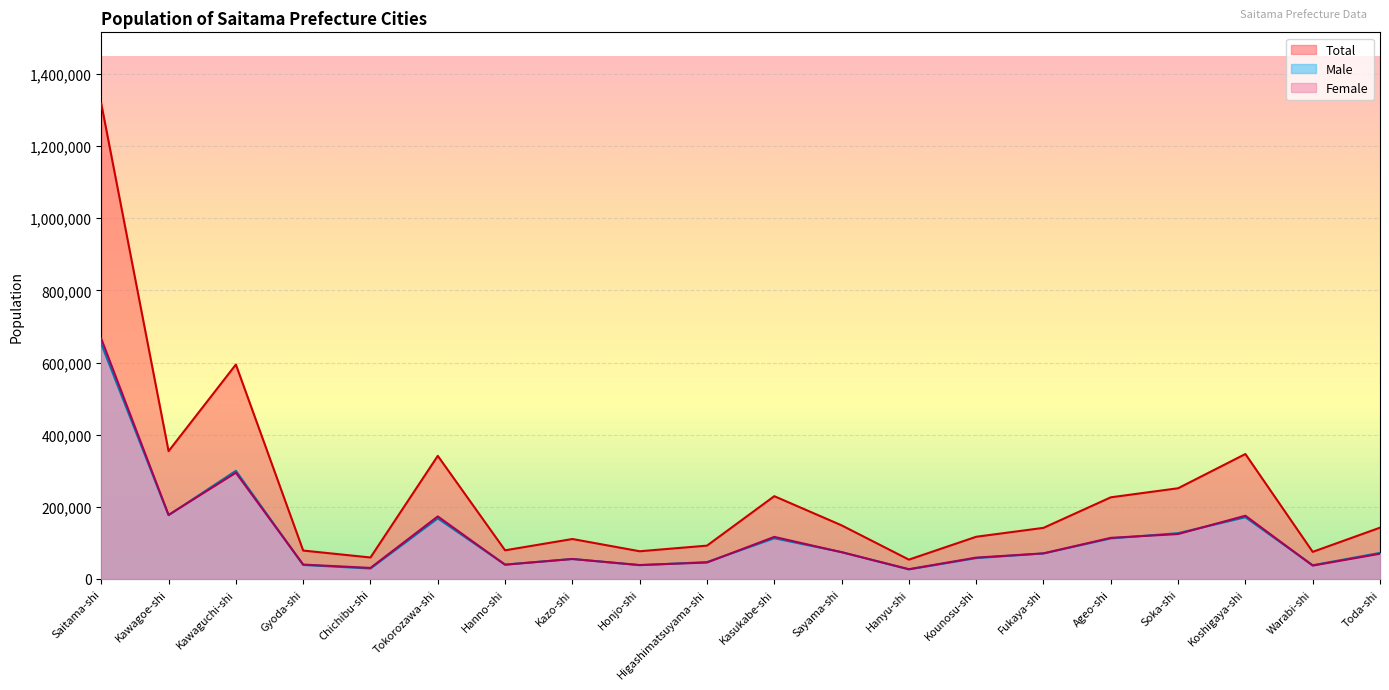

What is the maximum value shown in the chart?

1317801